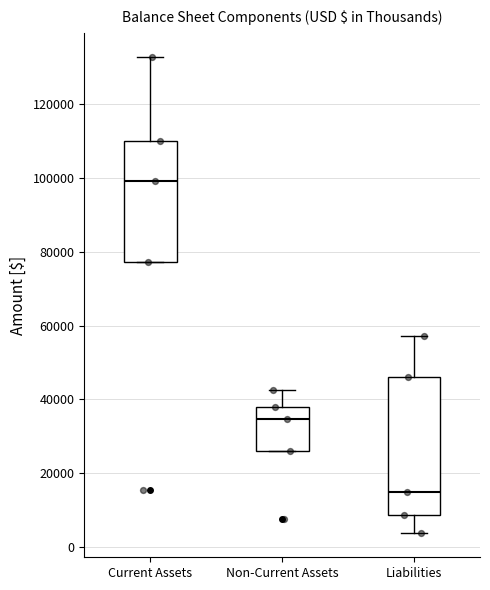

Where does the median line of the box for Non-Current Assets sit on the y-axis? The values are not printed on the chart, so give them approximately, as read against the axis.

34000